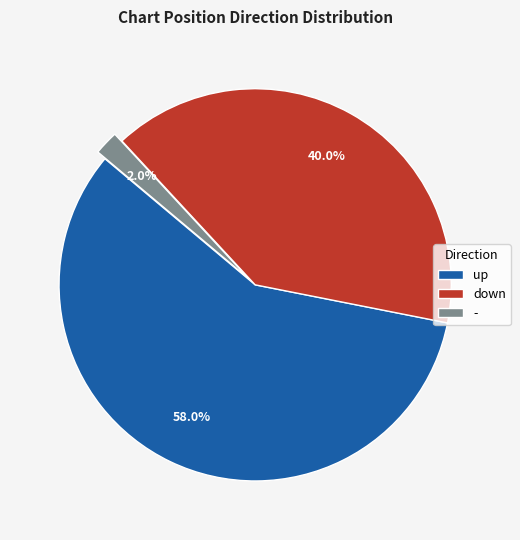

True or false: down accounts for 30% of the total.

False